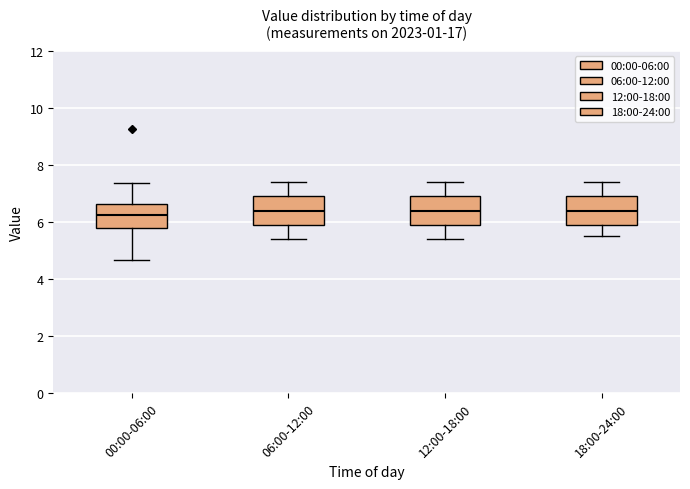

Where does the lower whisker of the box for 18:00-24:00 end on the y-axis? The values are not printed on the chart, so give them approximately, as read against the axis.

5.6